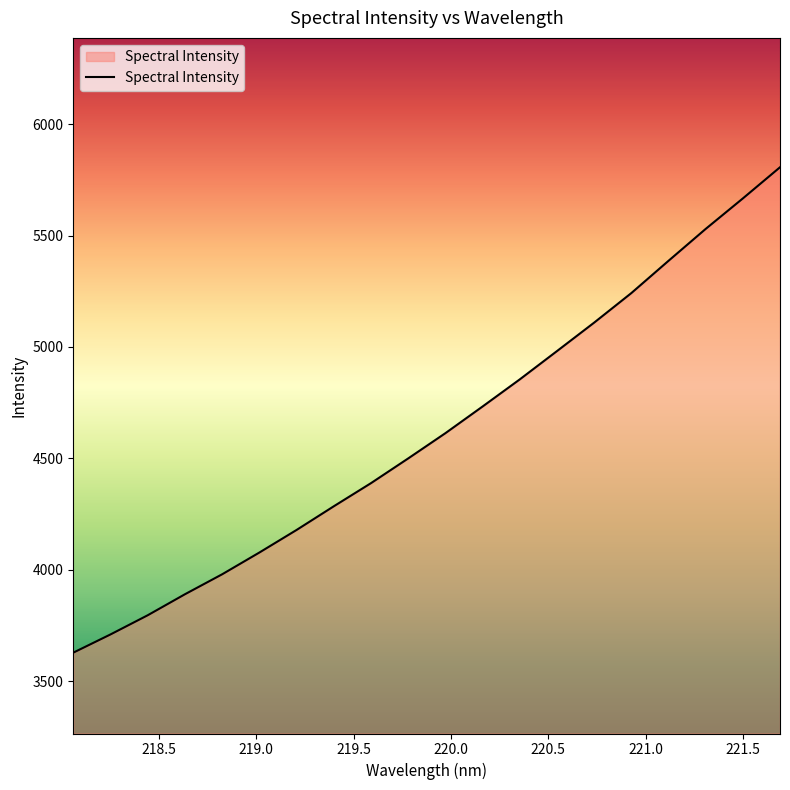

What is the sum of all values?

92352.7